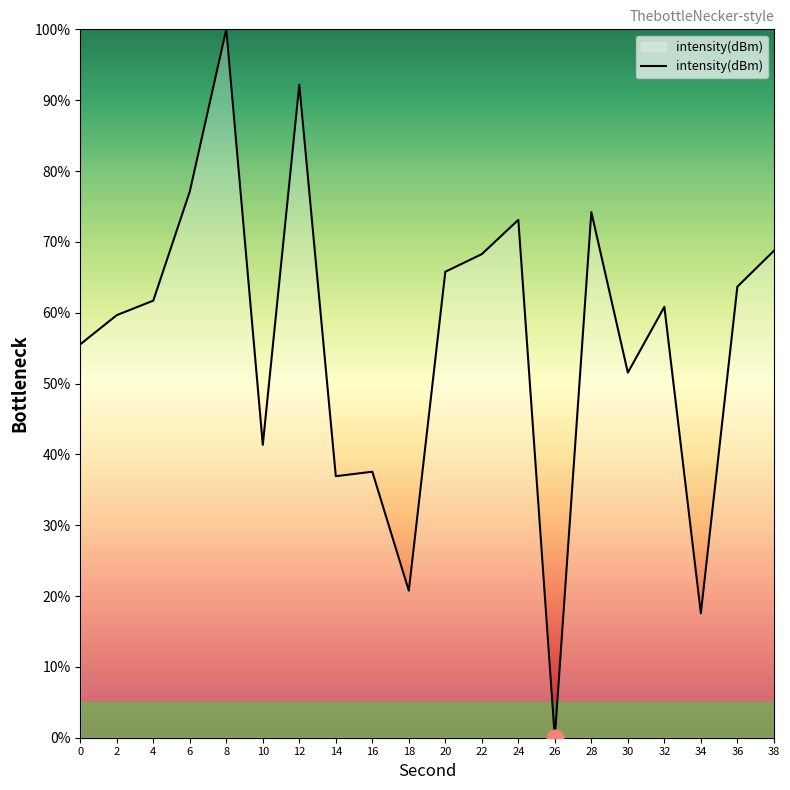

What is the change in value from 4 to 16?

-24.1